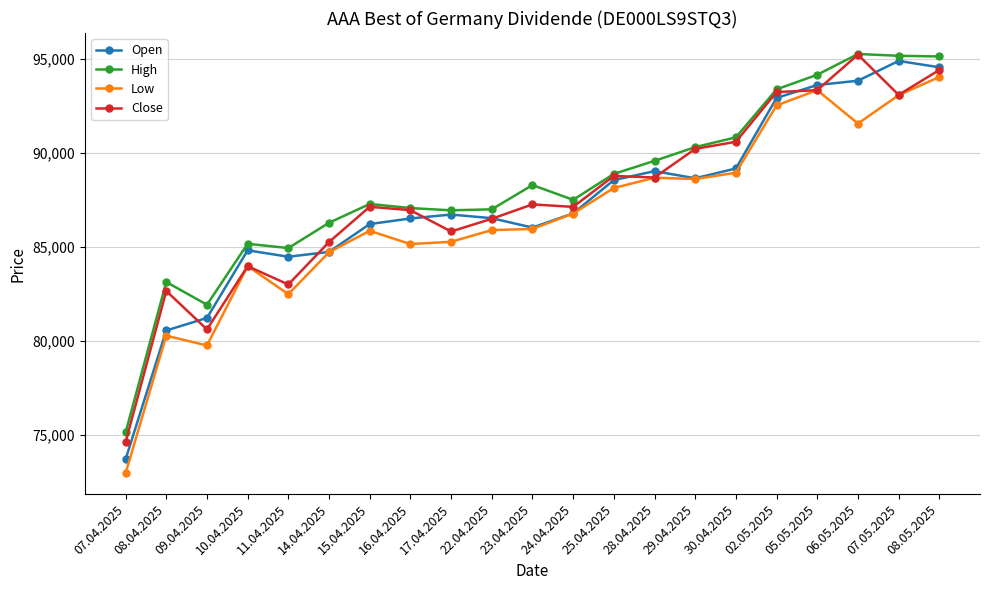

The value of Close at 08.04.2025 is 141803. True or false?

False